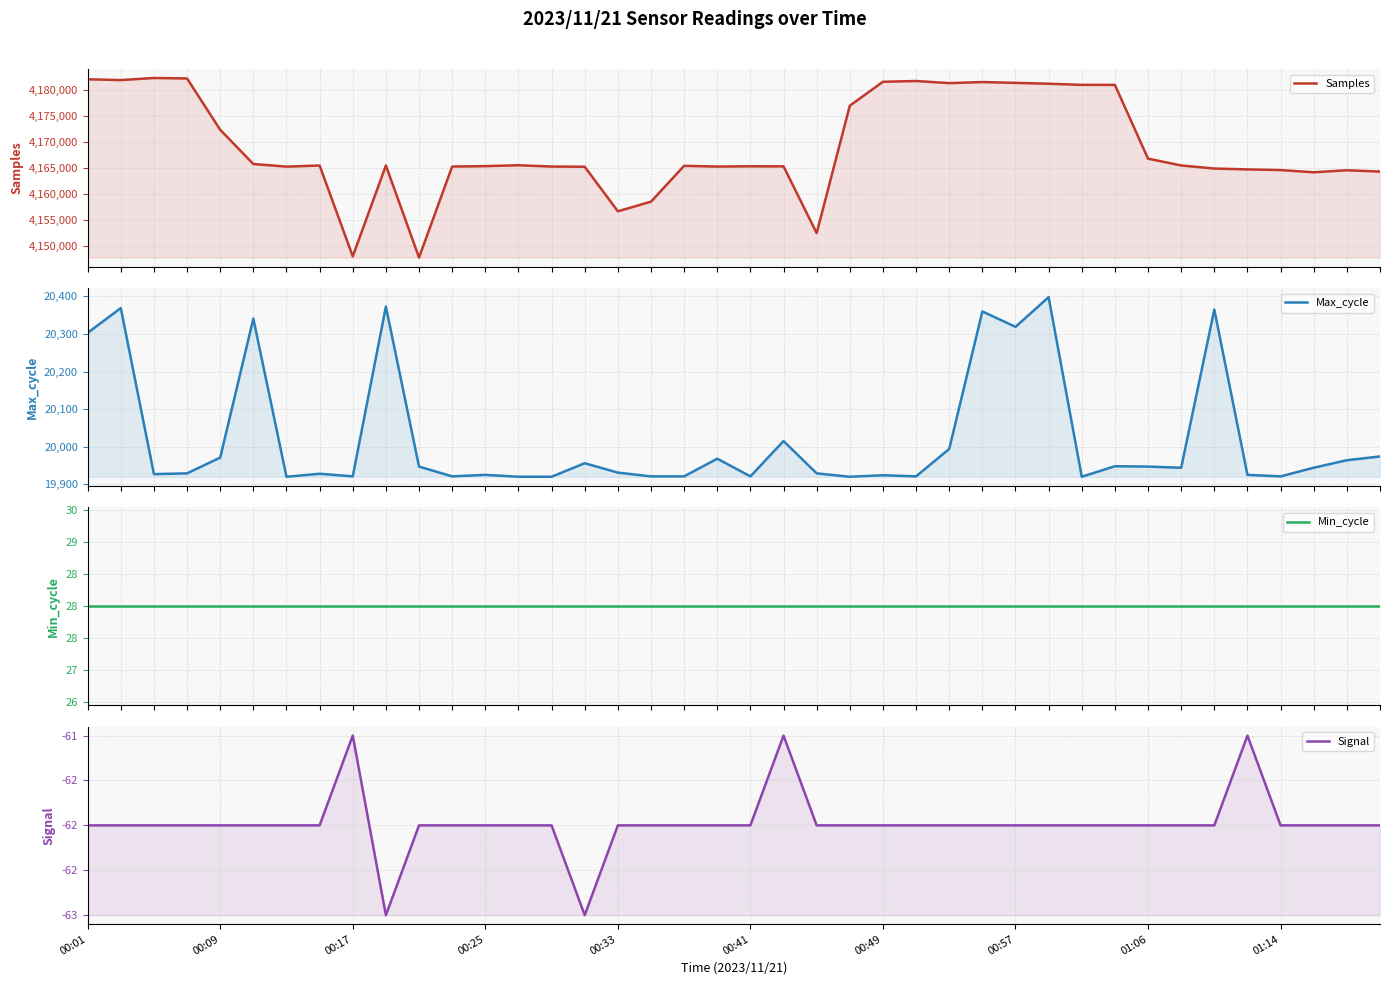

At 11, list the series in order from smallest to largest.

Signal, Min_cycle, Max_cycle, Samples